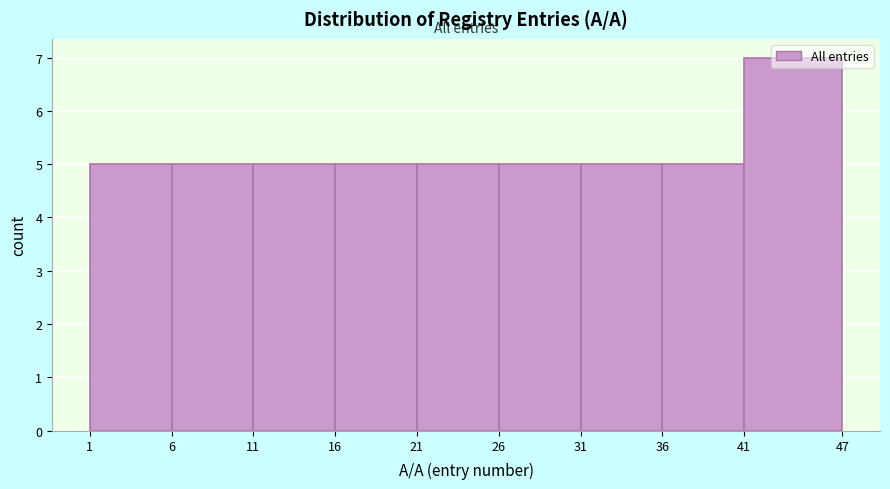

What is the height of the bar covering 26 to 31 on the x-axis? The values are not printed on the chart, so give them approximately, as read against the axis.

5